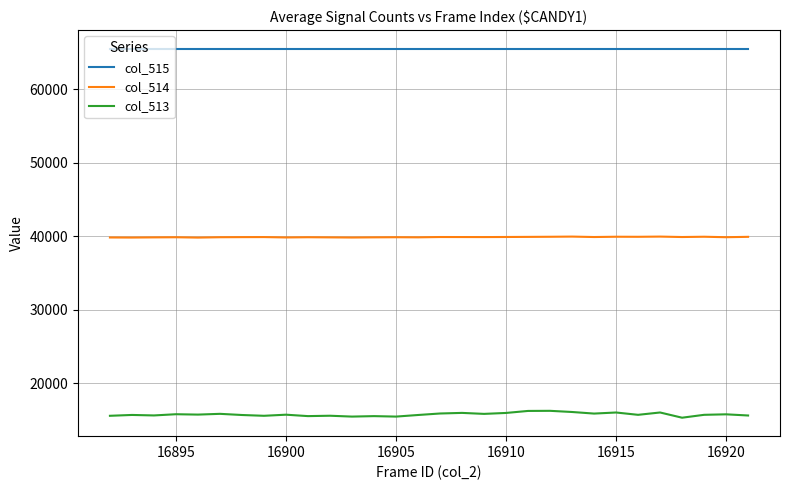

List the series in order of their peak value, highest first.

col_515, col_514, col_513